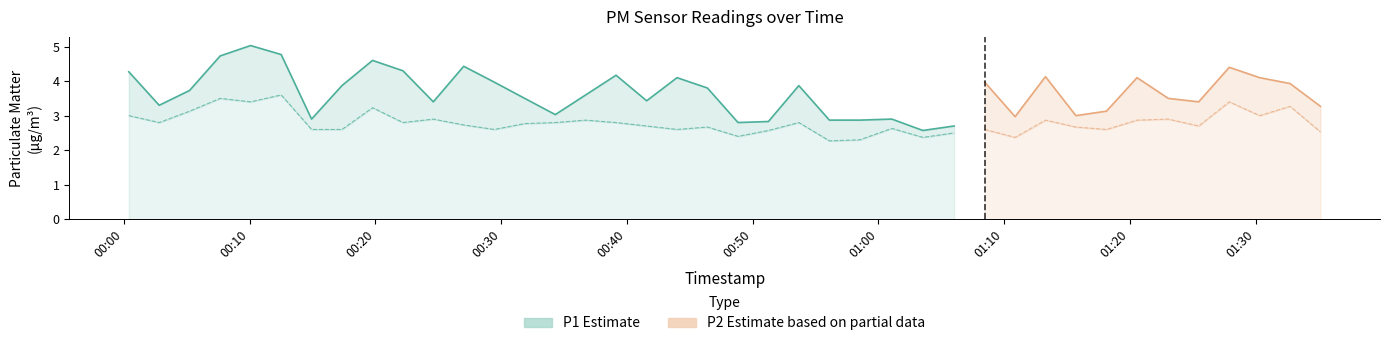

True or false: P1 and P2 intersect in this chart.

False